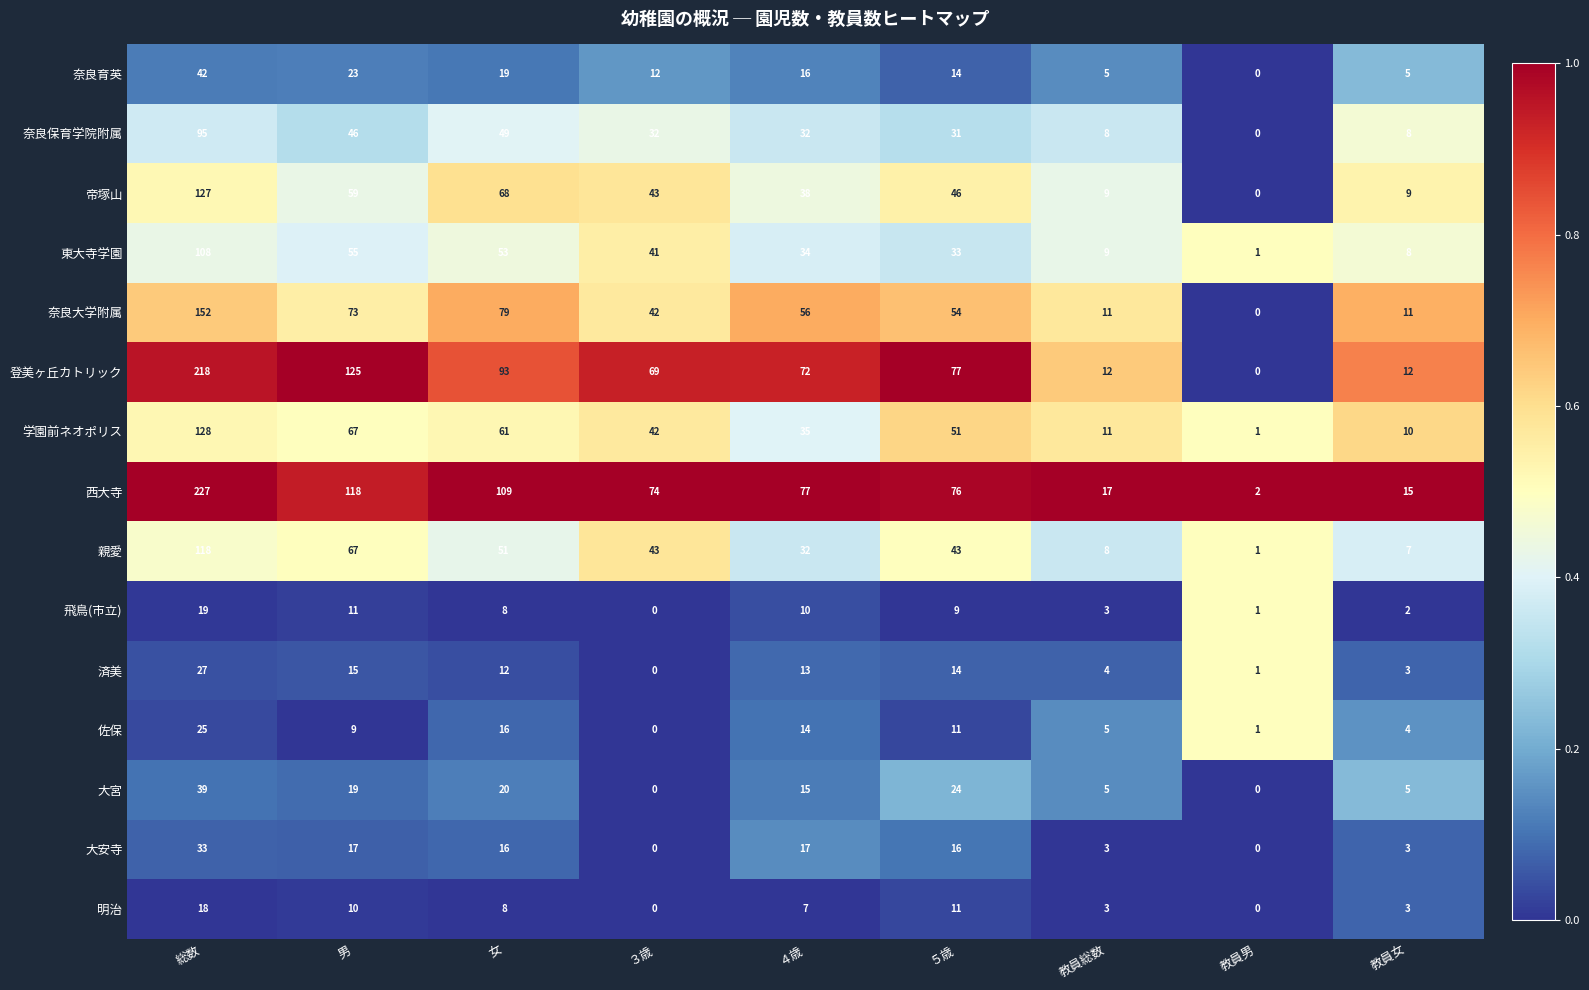

What is the difference between the 奈良育英 values at 総数 and 教員総数?

37